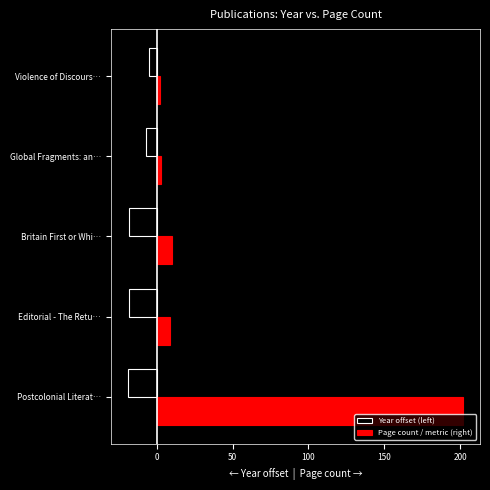

At which category is the sum across all series the highest?

Postcolonial Literat…